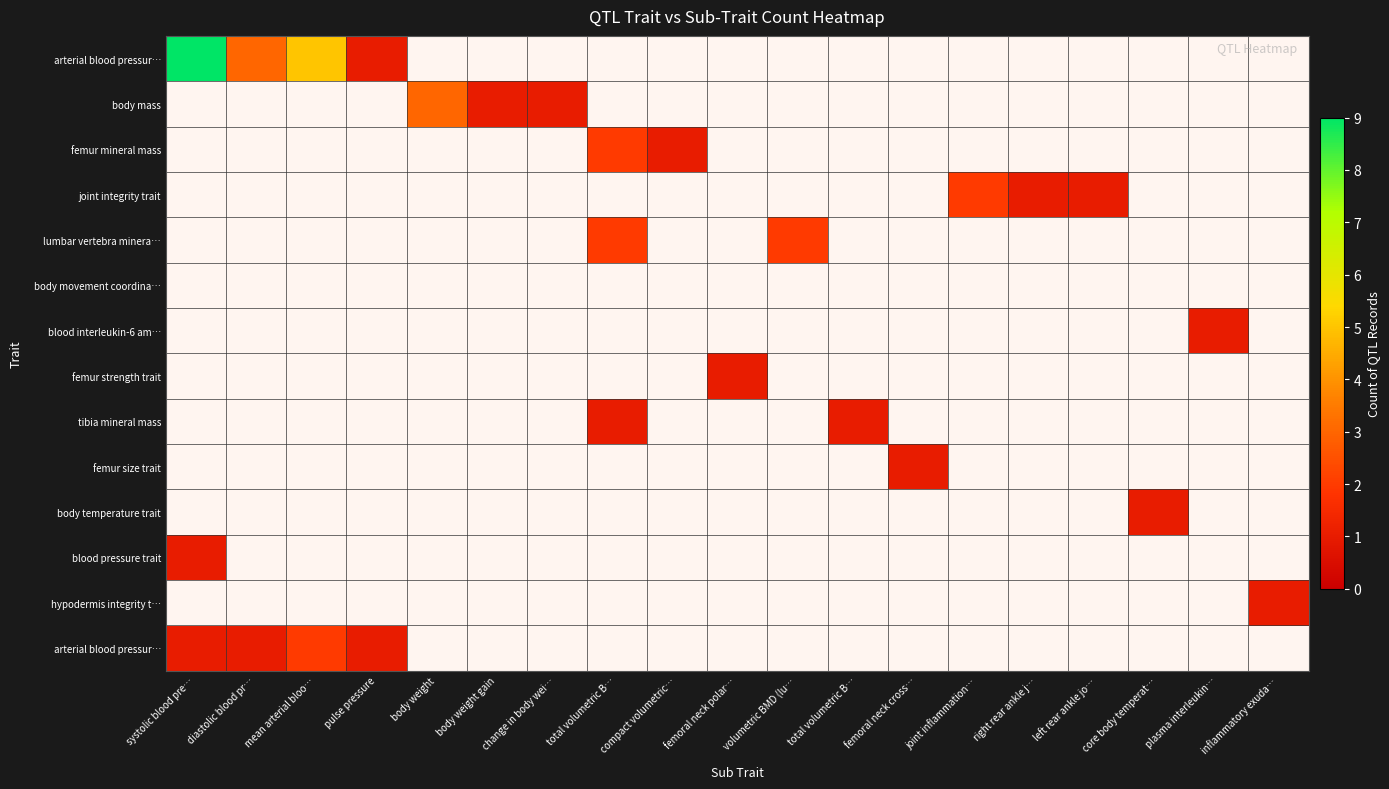

At which category is the sum across all series the highest?

systolic blood pre…